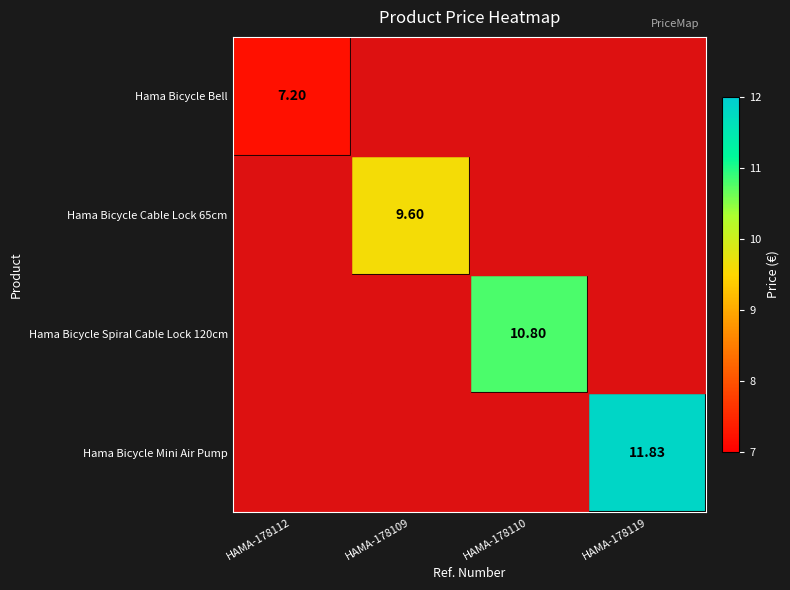

Is the value of Hama Bicycle Cable Lock 65cm at HAMA-178109 greater than the value of Hama Bicycle Spiral Cable Lock 120cm at HAMA-178110?

No